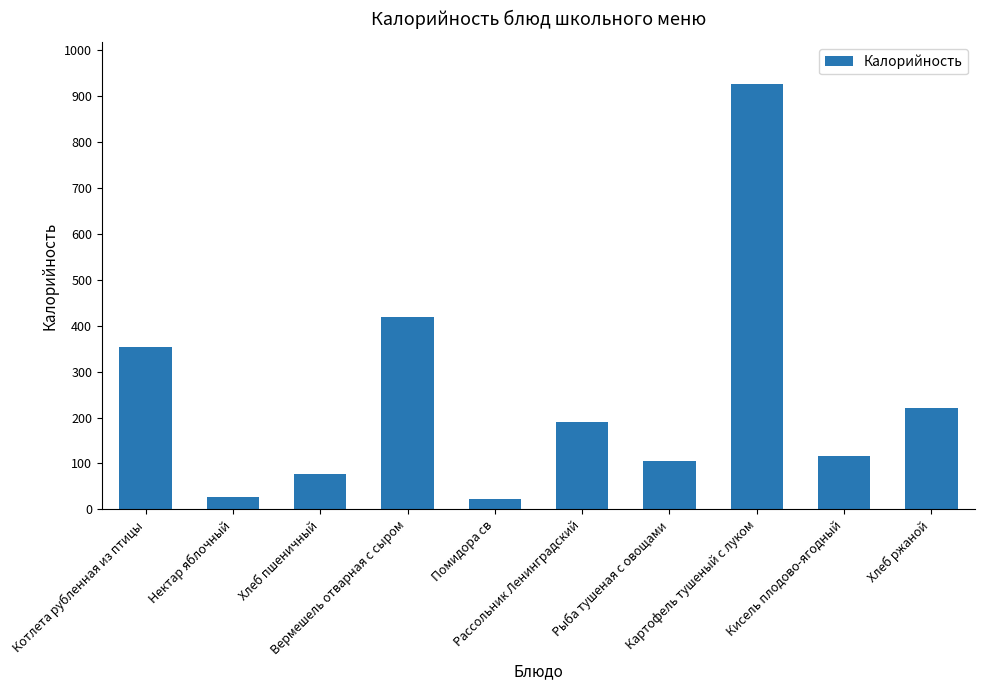

Reading right to left, list all the values displayed in this chart.

Хлеб ржаной=220.0	Кисель плодово-ягодный=116.0	Картофель тушеный с луком=925.0	Рыба тушеная с овощами=105.0	Рассольник Ленинградский=189.5	Помидора св=22.0	Вермешель отварная с сыром=418.0	Хлеб пшеничный=76.0	Нектар яблочный=28.0	Котлета рубленная из птицы=354.0